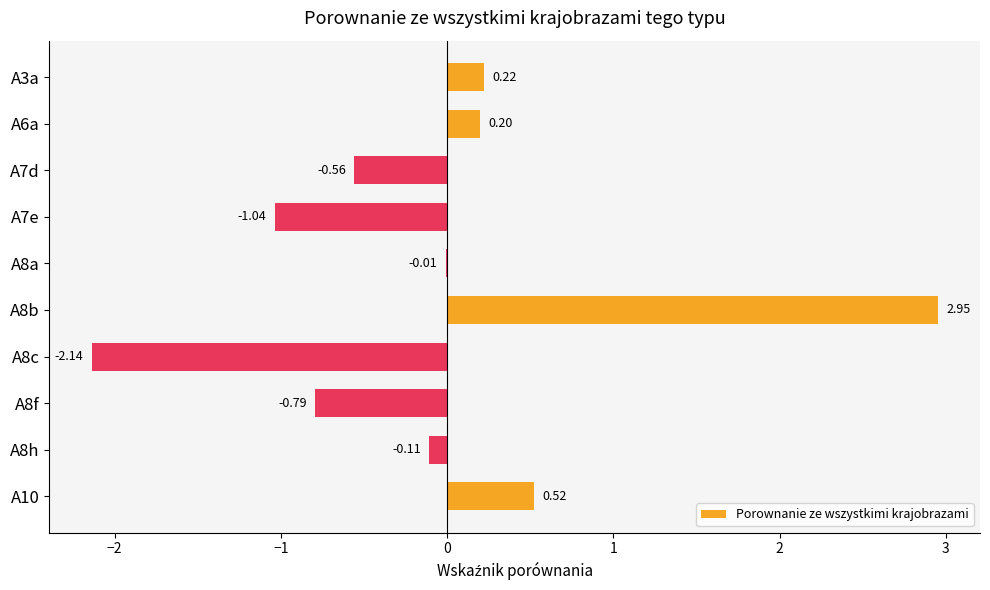

What is the change in value from A7d to A8c?

-1.6